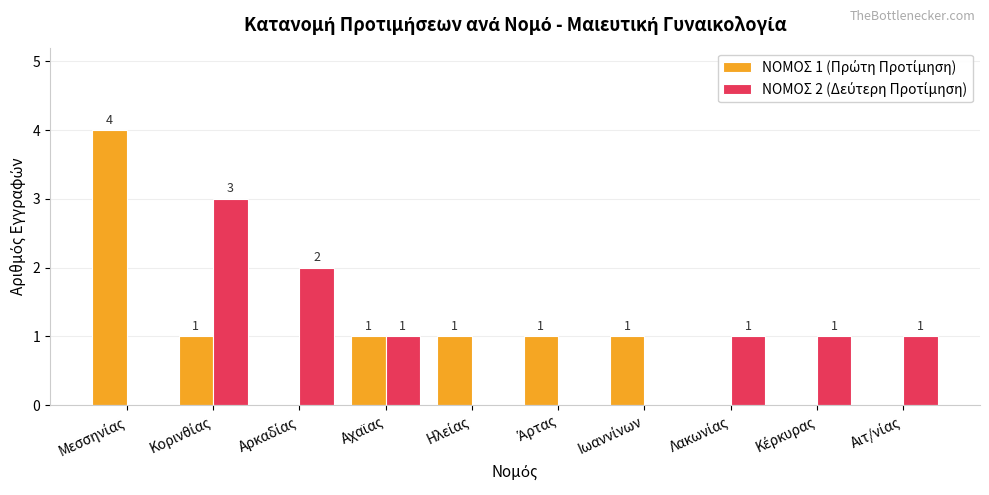

What is the greatest value displayed?

4